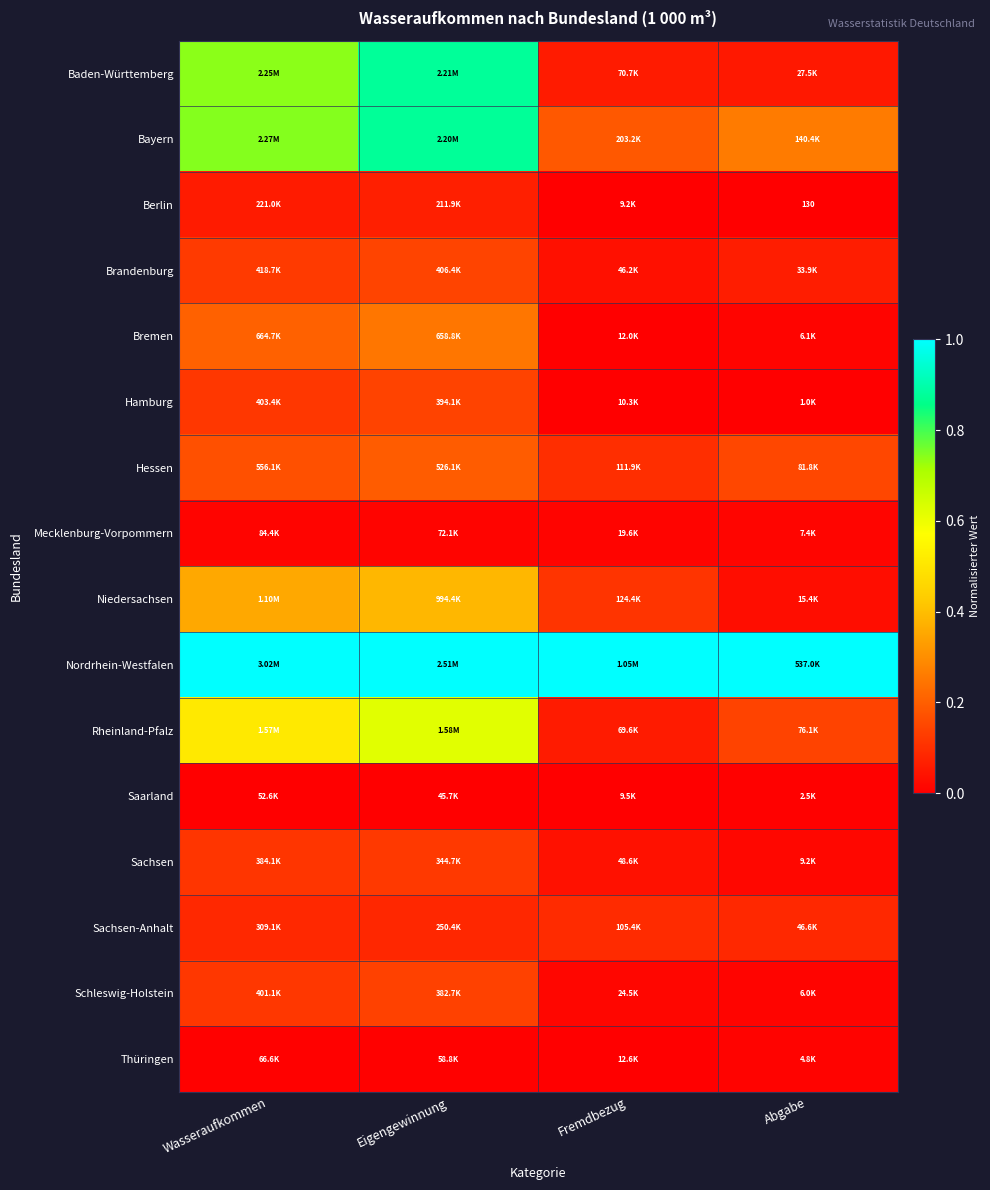

Which series has the widest spread of values?

Baden-Württemberg